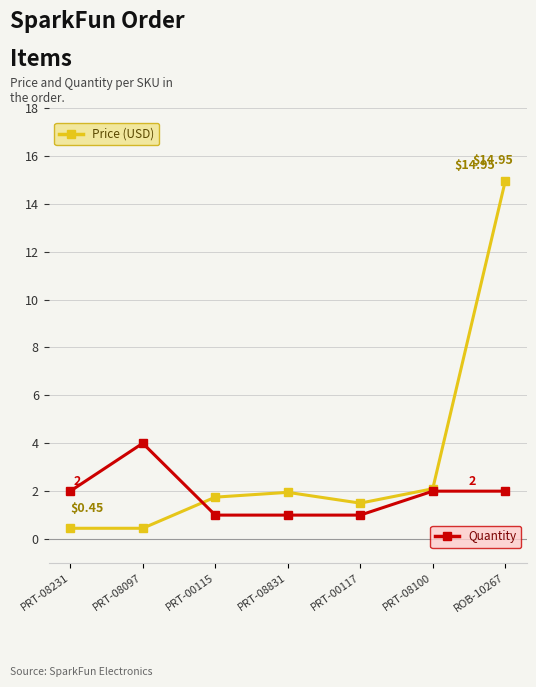

At which category is the sum across all series the highest?

ROB-10267